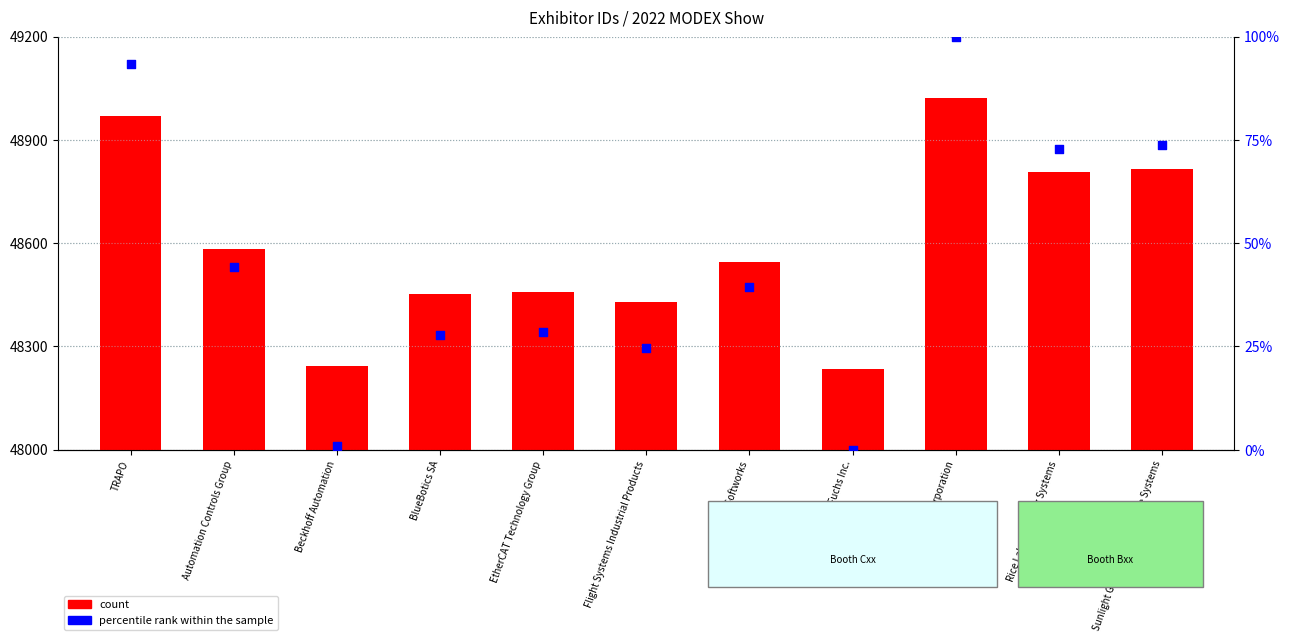

Is the value of percentile rank within the sample at Rajant Corporation greater than the value of count at Pepperl+Fuchs Inc.?

No